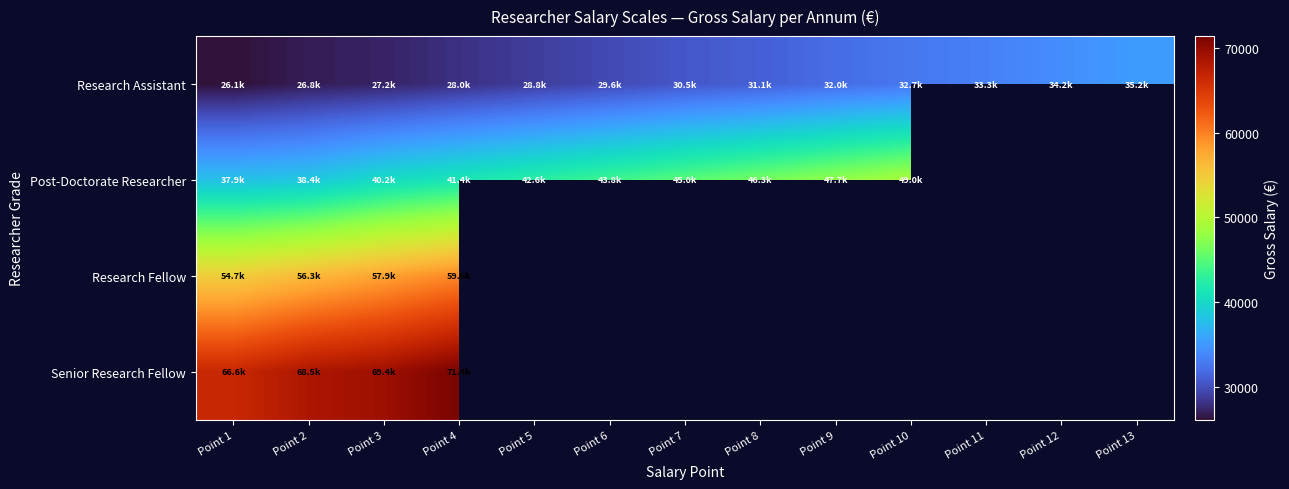

At how many categories does at least one series exceed 61089?

4